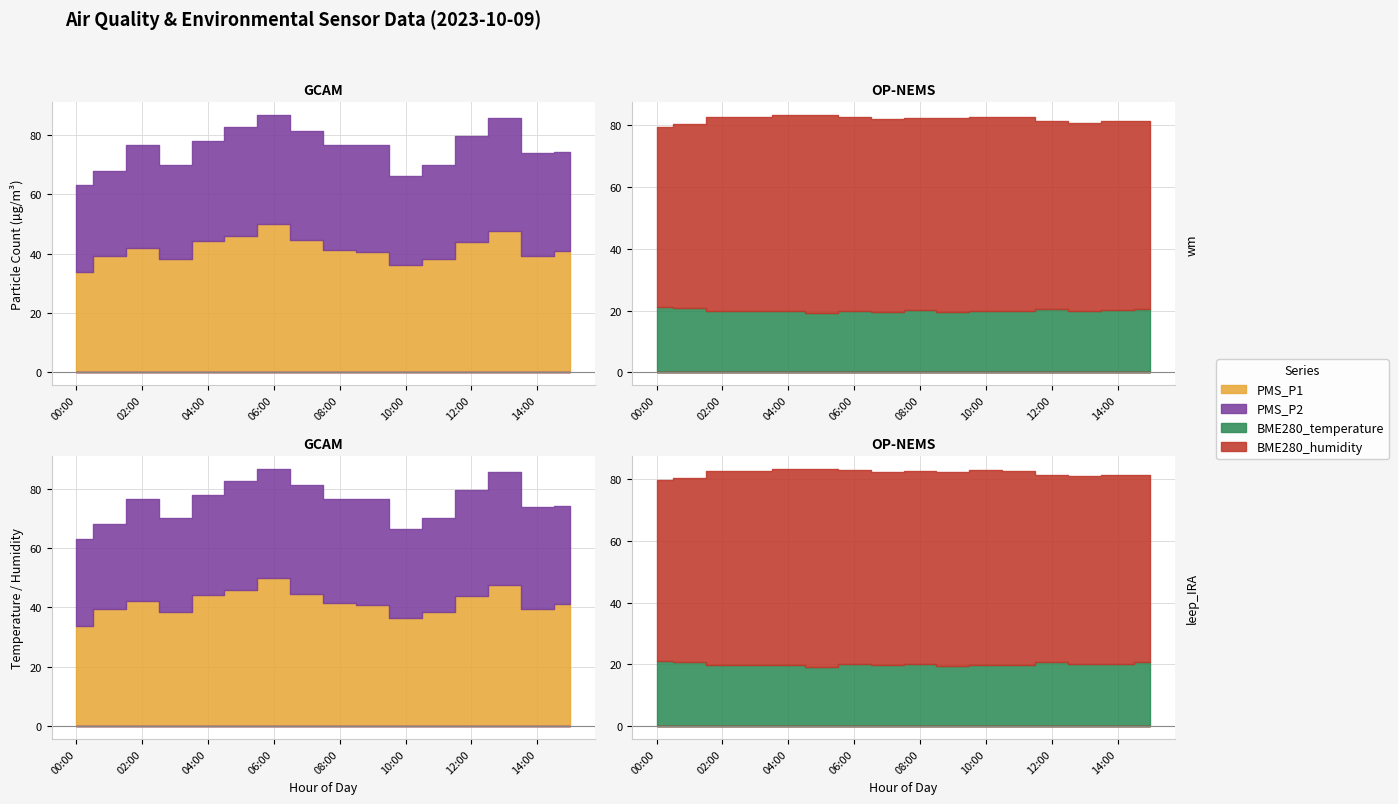

How many distinct data groups are displayed?

4